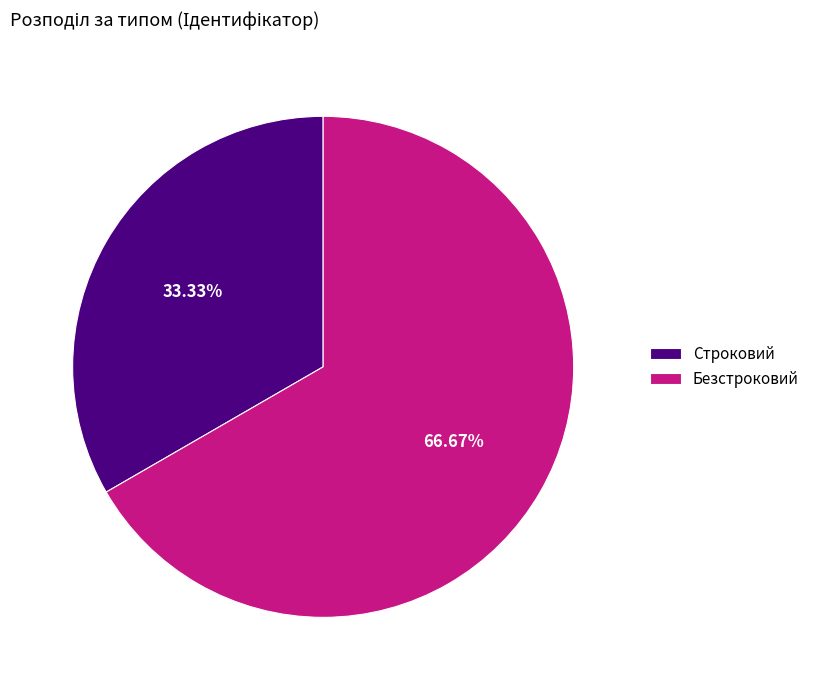

To the nearest percent, what is the combined percentage of Строковий and Безстроковий?

100%